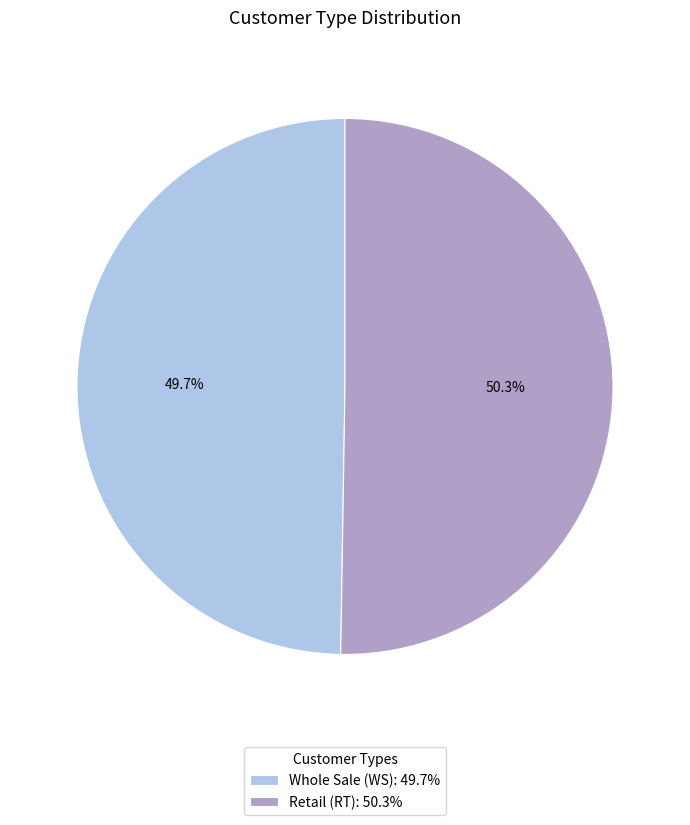

Which slice is the smallest?

Whole Sale (WS)